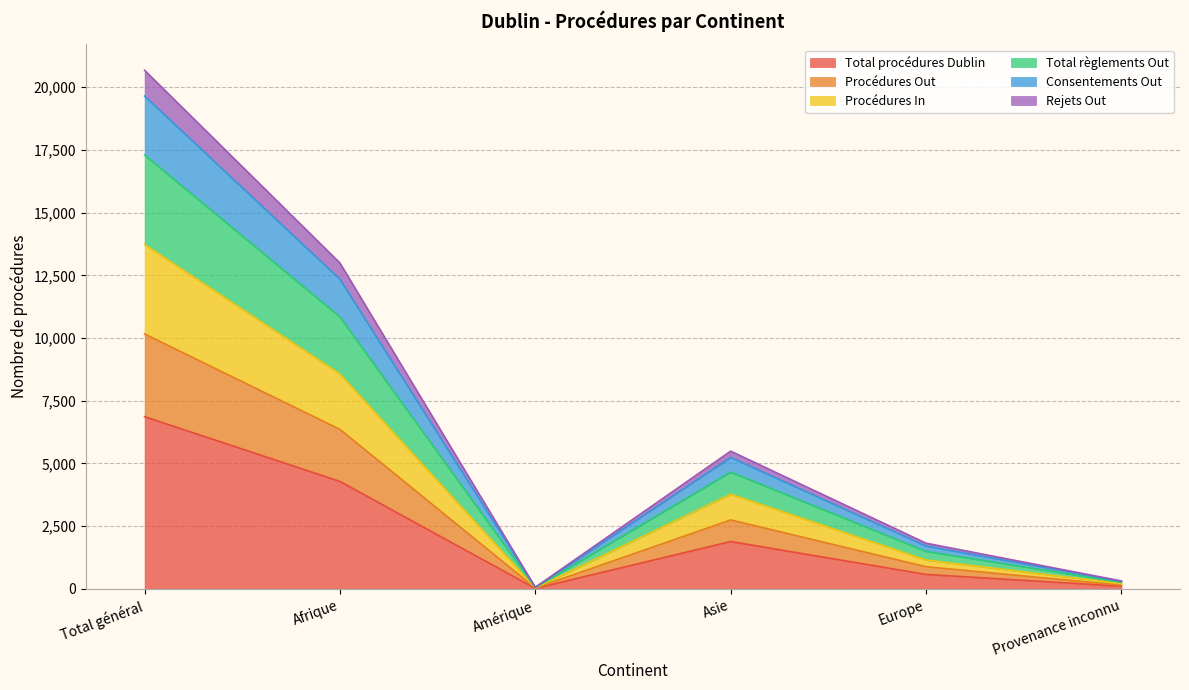

What are all the series names shown in the legend?

Total procédures Dublin, Procédures Out, Procédures In, Total règlements Out, Consentements Out, Rejets Out